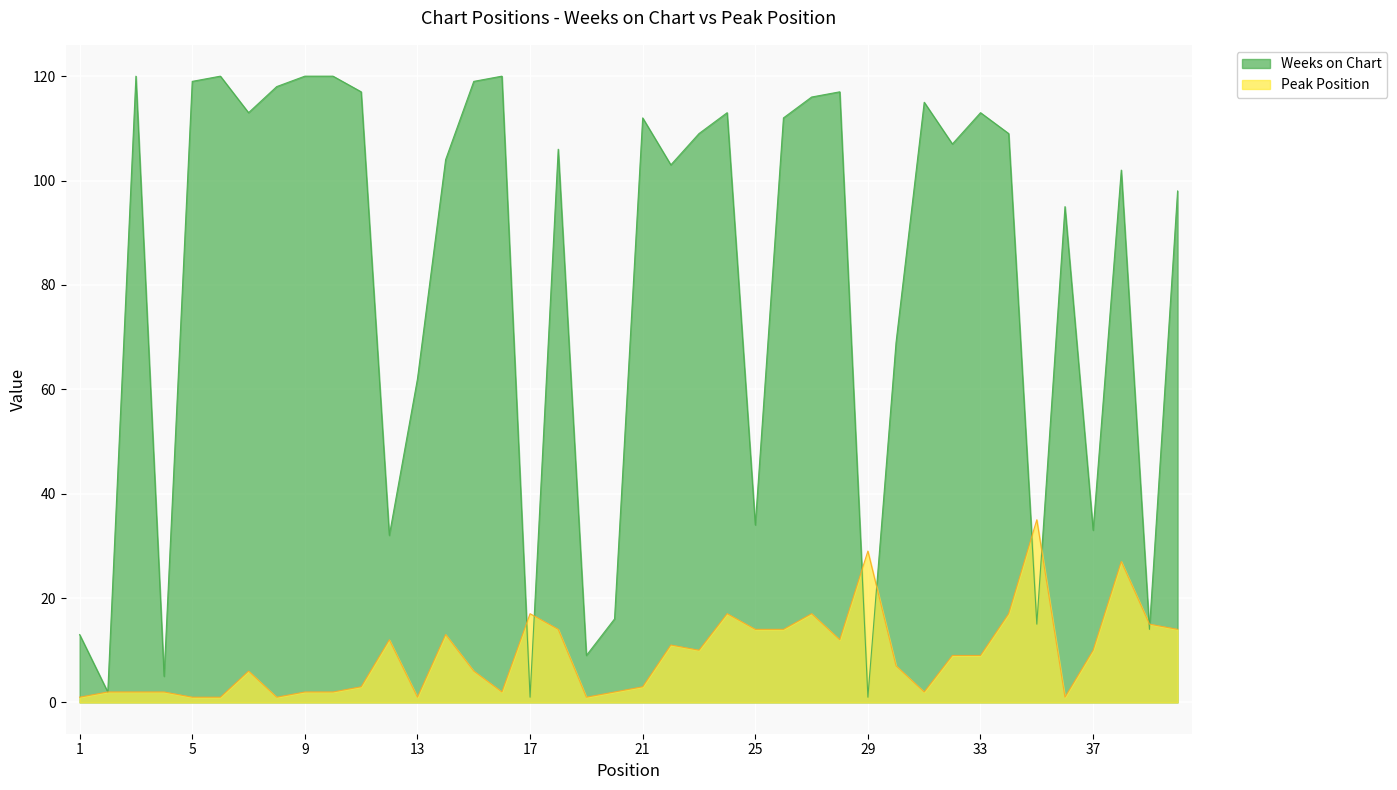

Is it true that Weeks on Chart equals 76 at 5?

False